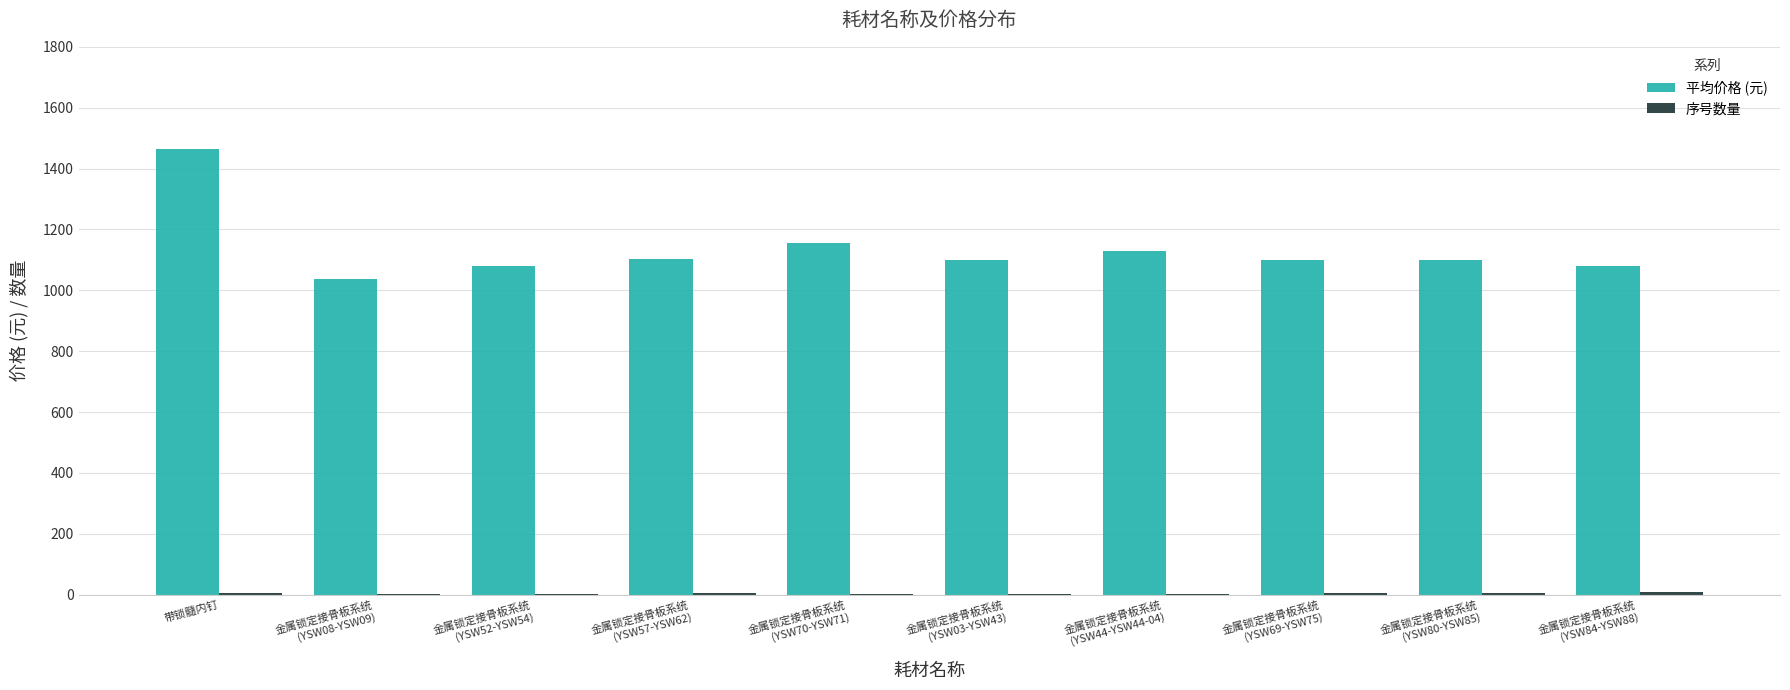

The 平均价格 (元) series shows 1463.1 at 带锁髓内钉. True or false?

True